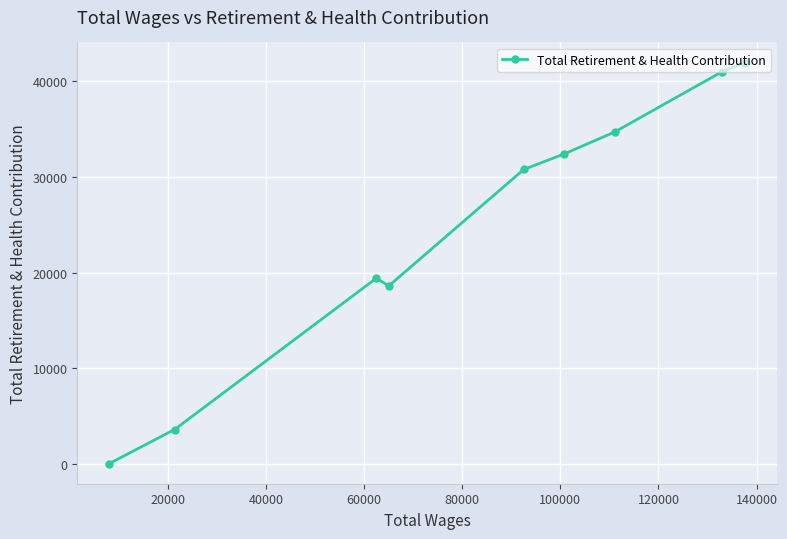

What is the maximum value shown in the chart?

41973